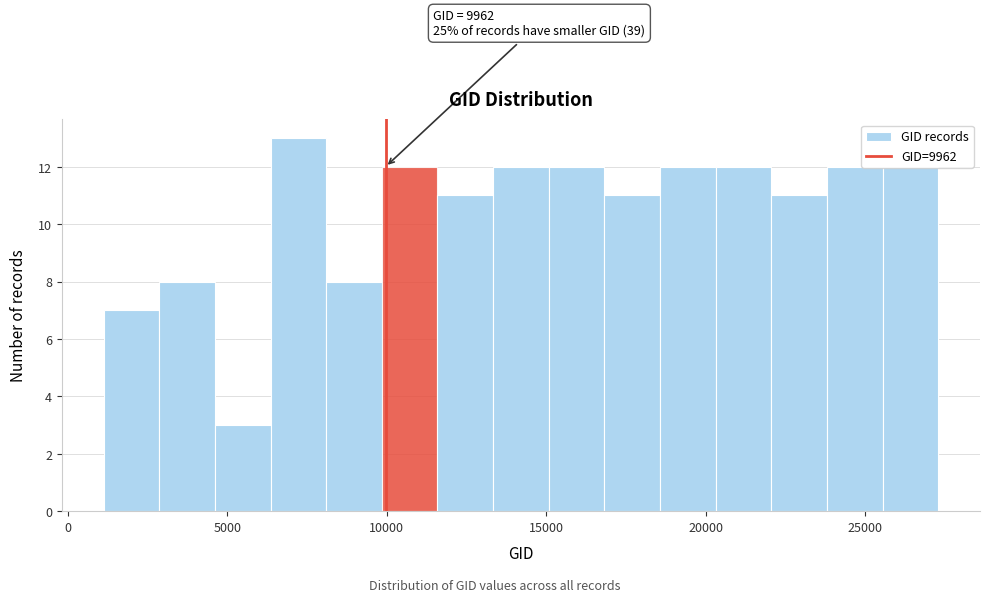

Read against the x-axis, roughly where is the centre of the tallest bar?

7000